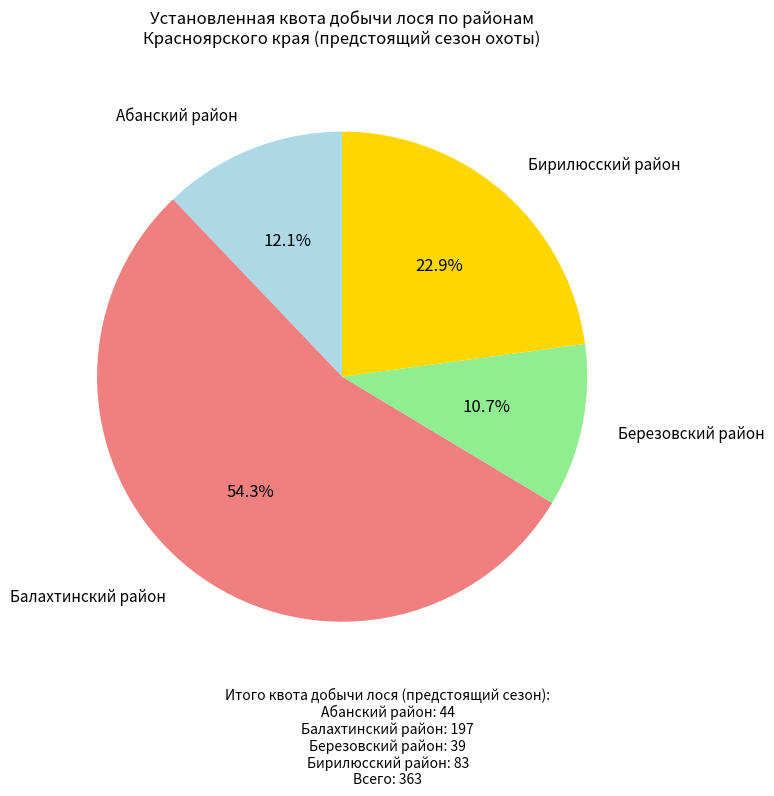

To the nearest percent, what portion does Балахтинский район represent?

54%